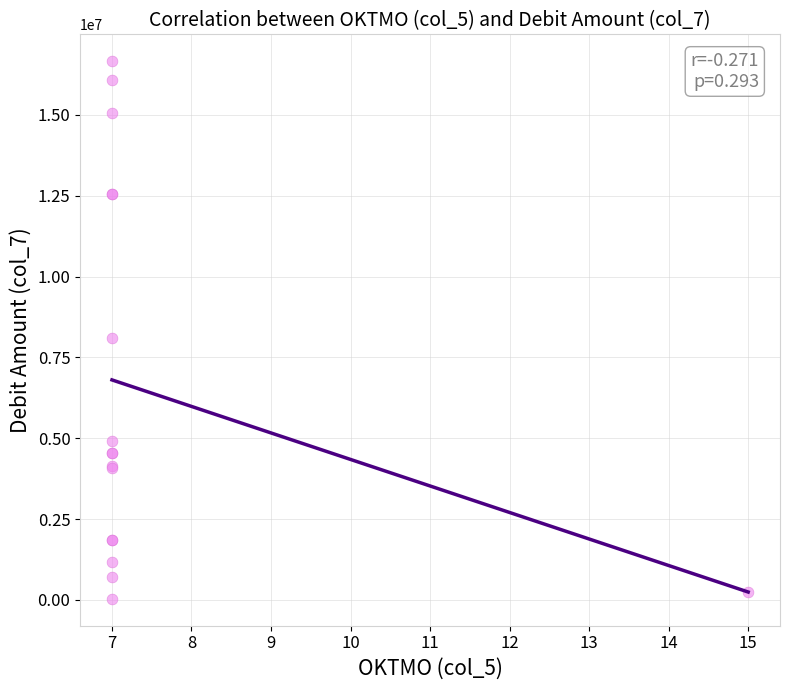

What Y value in the scatter plot is closest to 8347456?

8112403.3